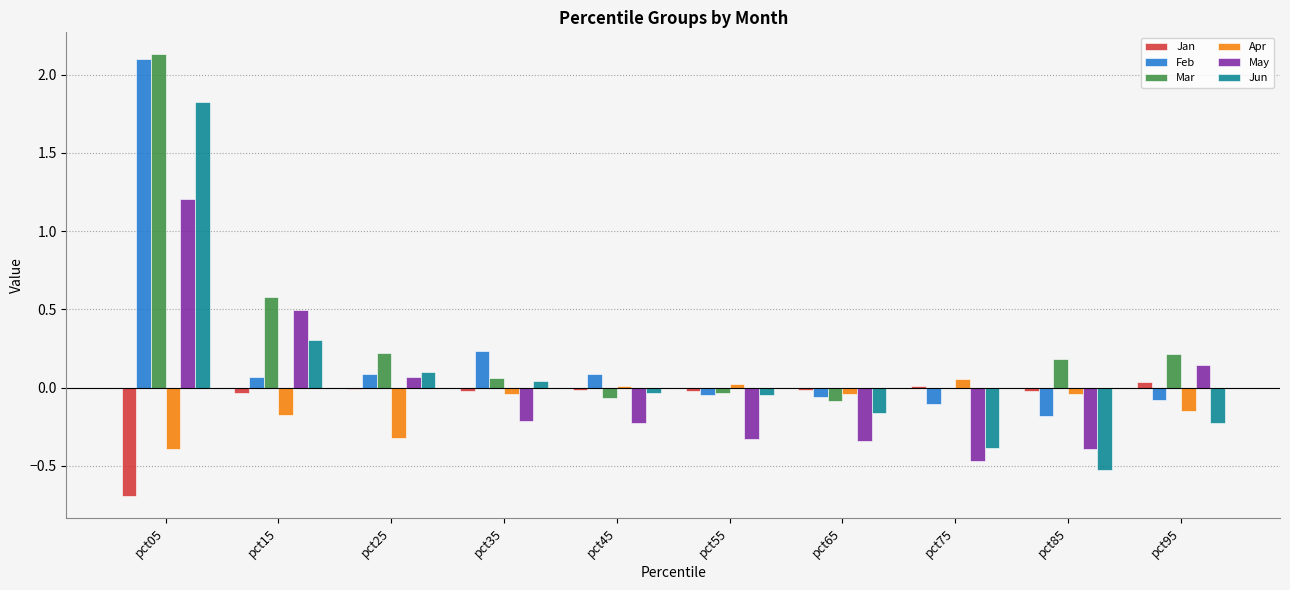

What value does the Mar series have at pct15?

0.6